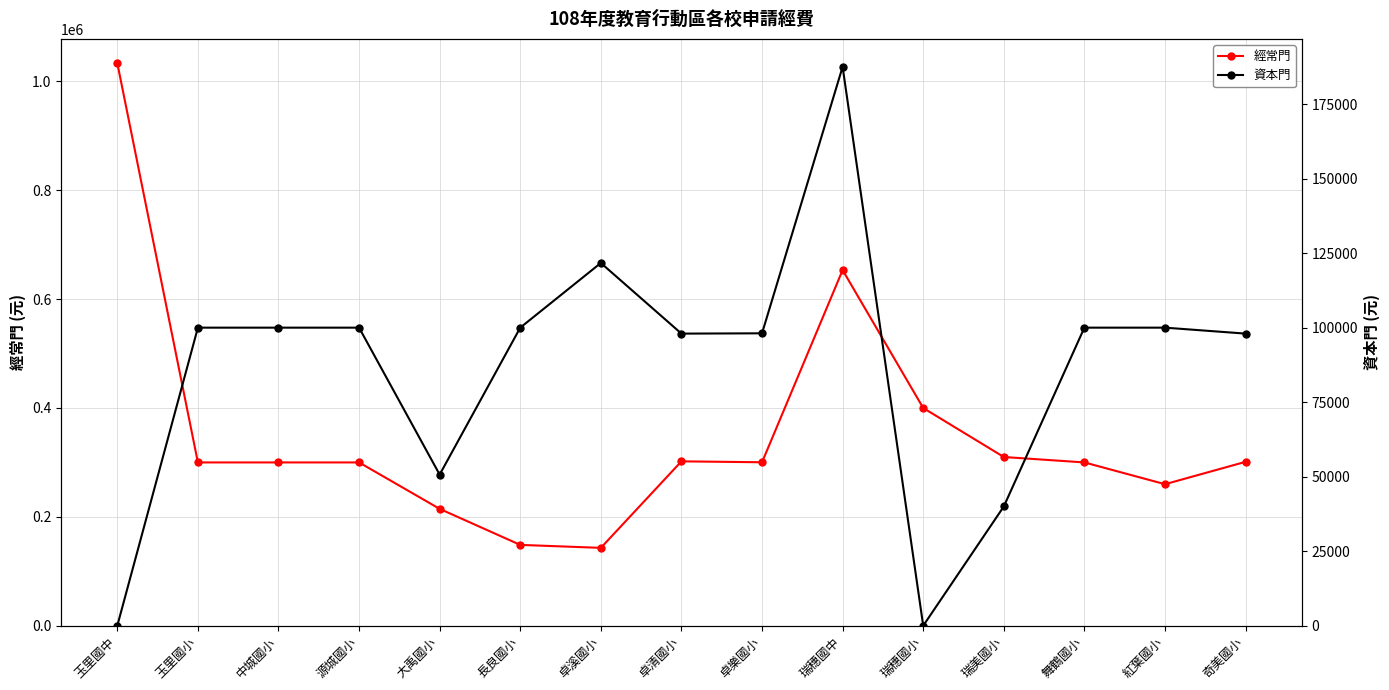

Reading right to left, what are all the values shown in this chart?

經常門: 301128	260000	300000	310000	400000	653372	300300	302000	143055	148500	214700	300000	300000	300000	1033581
資本門: 98000	100000	100000	40000	0	187500	98100	98000	121700	100000	50700	100000	100000	100000	0